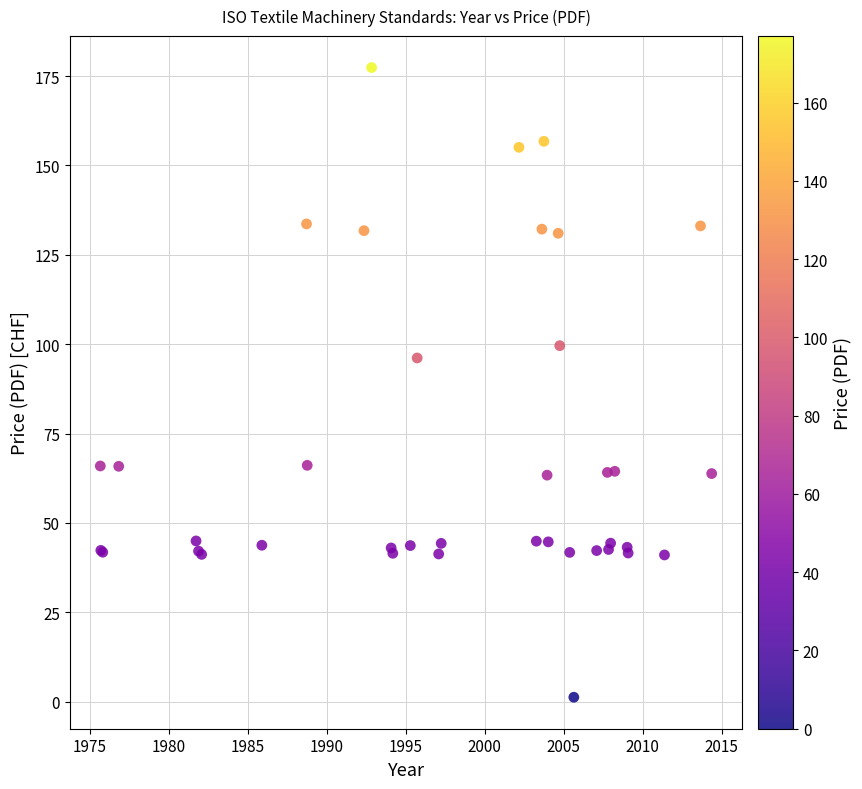

What Y value in the scatter plot is closest to 89?

96.1